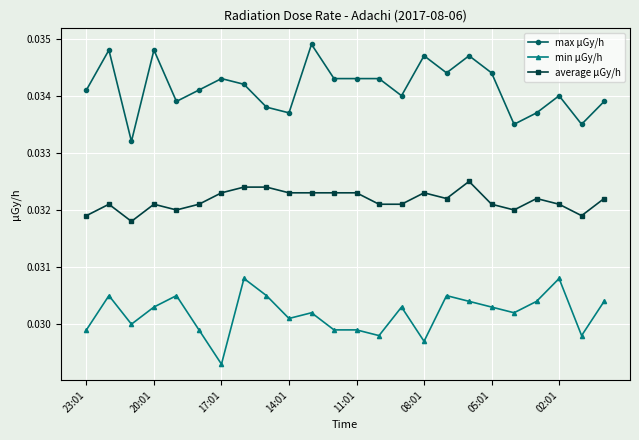

True or false: min μGy/h and max μGy/h cross at least once.

False